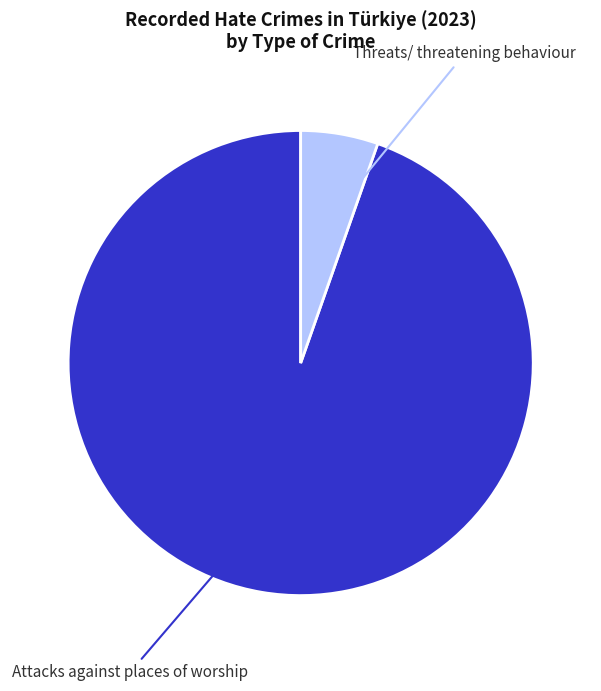

Do Attacks against places of worship and Threats/ threatening behaviour together represent more than half of the pie?

Yes